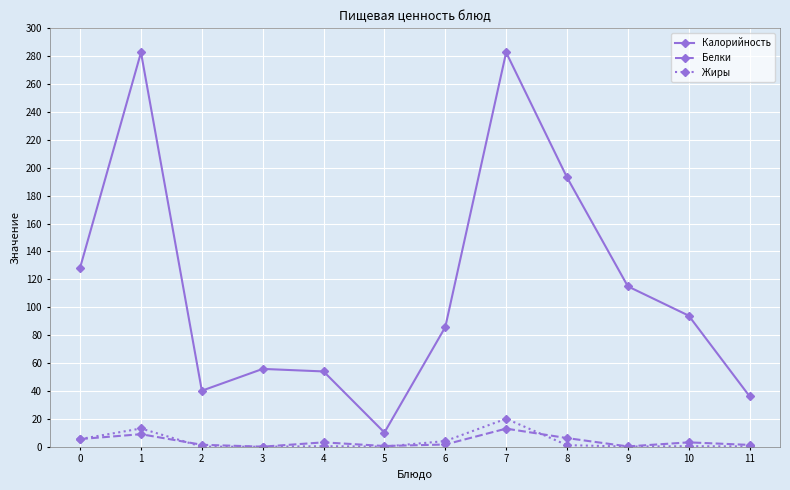

Which series has the largest total across all categories?

Калорийность